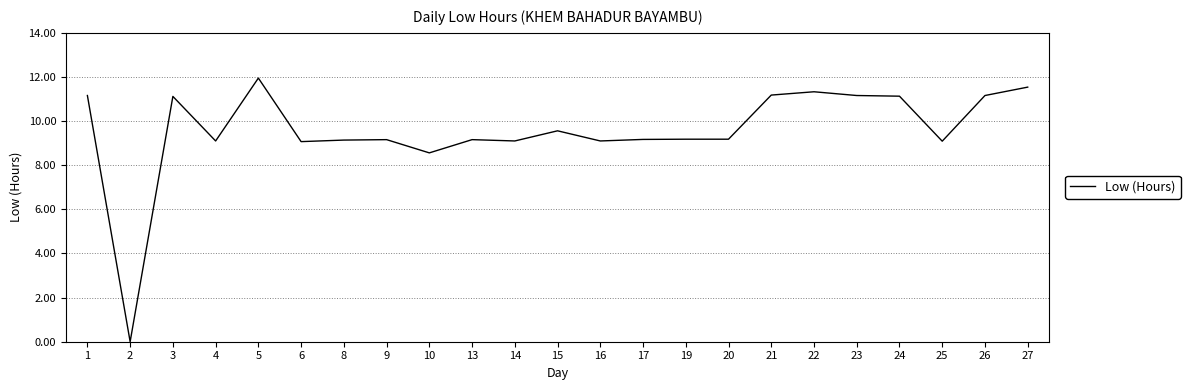

Which category has the highest value across all series?

5